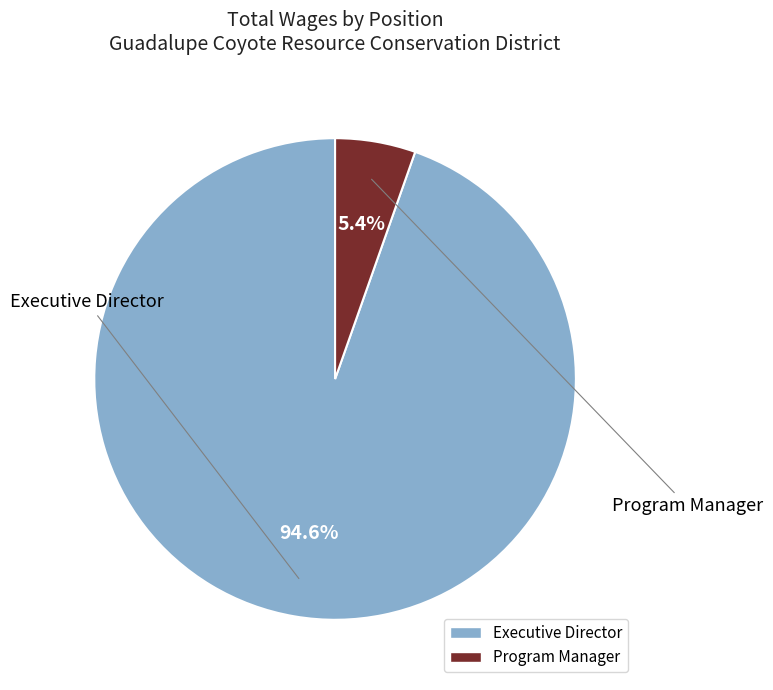

What is the ratio of the value at Executive Director to the value at Program Manager?

17.5